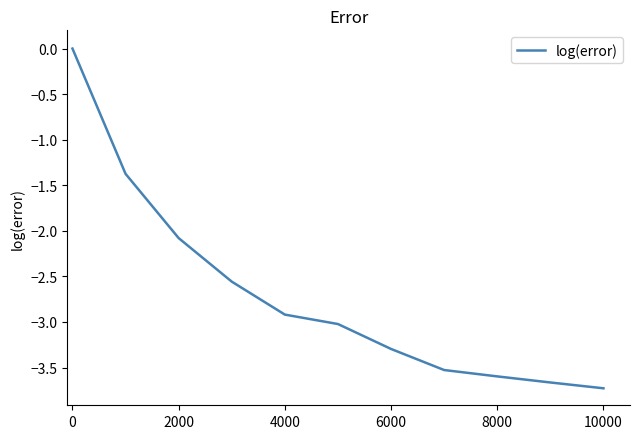

What is the difference between the maximum and minimum values?

3.7